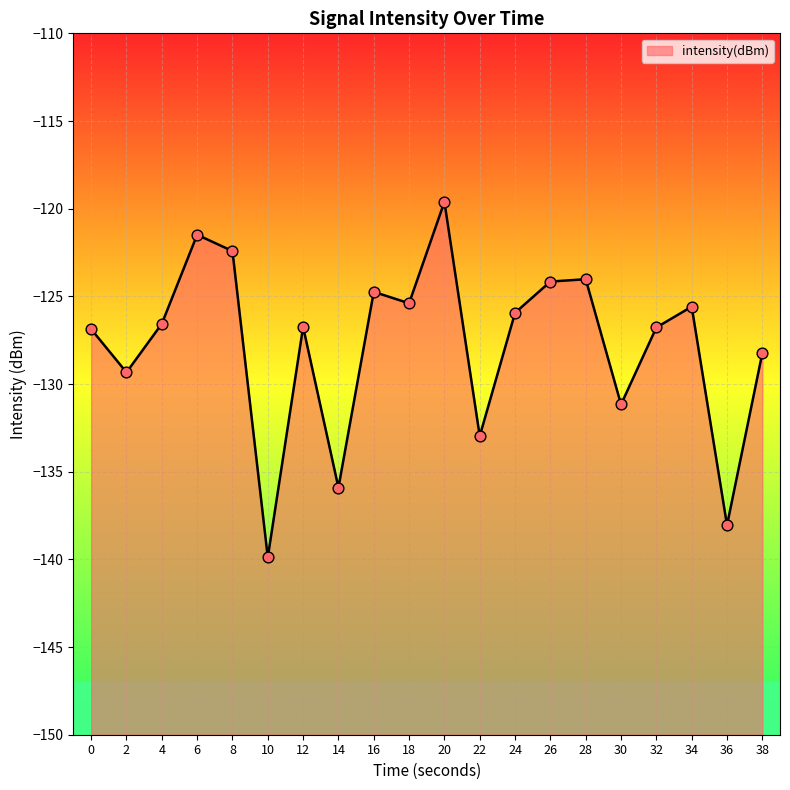

What is the change in value from 16 to 36?

-13.3